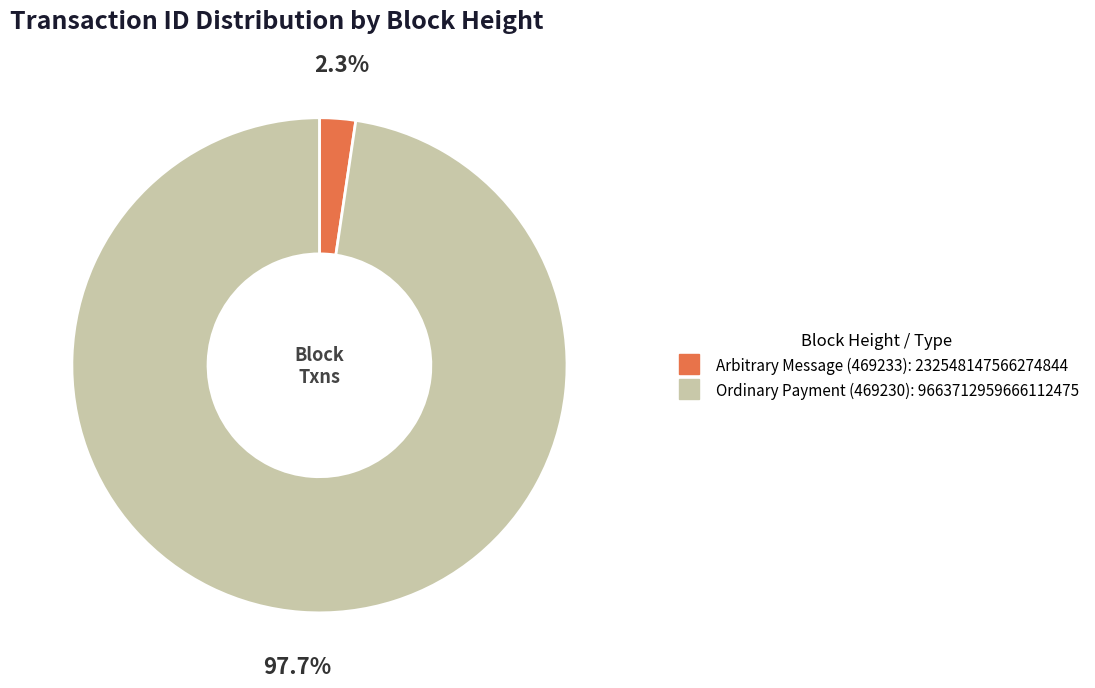

How many segments does this pie chart have?

2